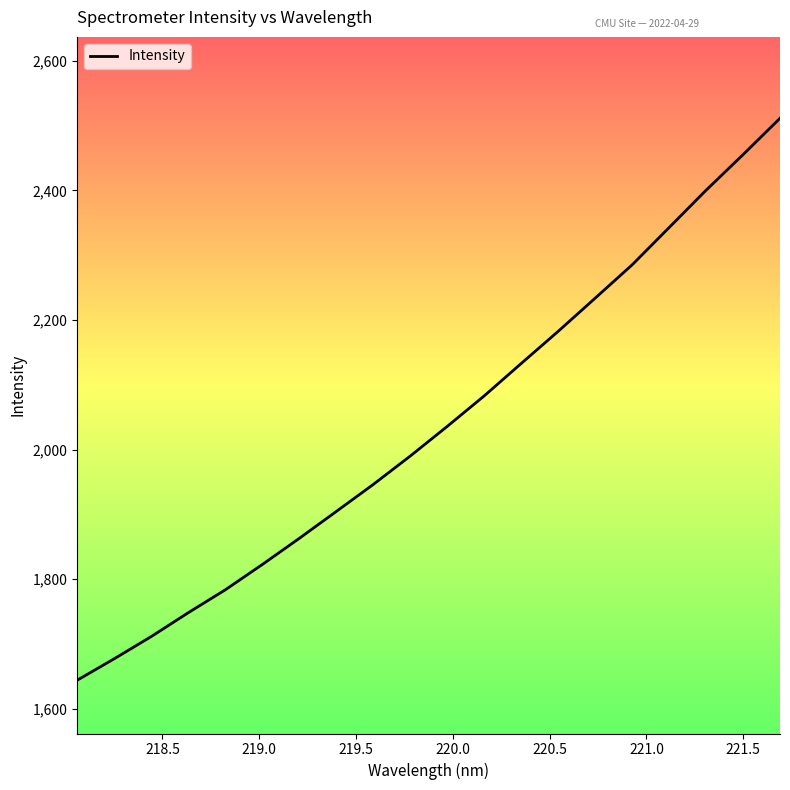

What is the difference between the maximum and minimum values?

867.1